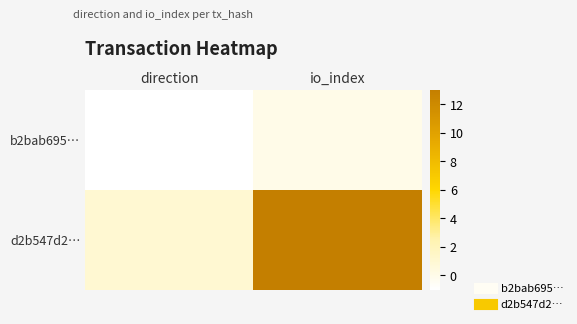

Which has a higher value, direction or io_index?

io_index